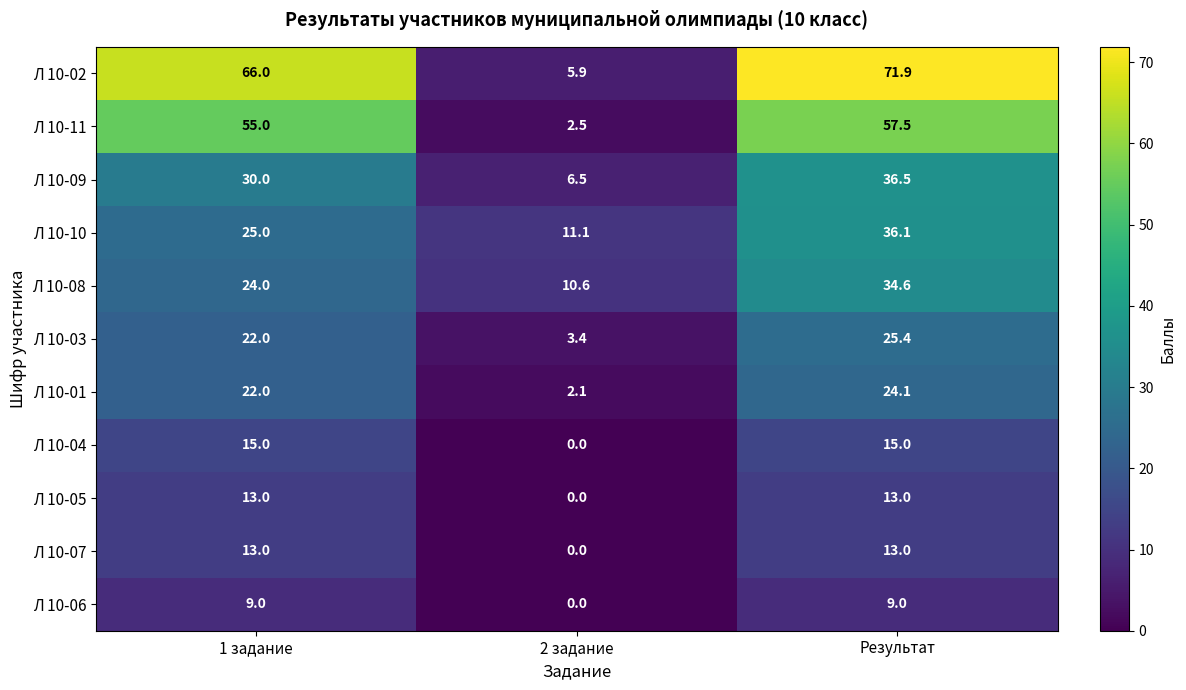

List the labels in order of Л 10-09 value, largest first.

Результат, 1 задание, 2 задание